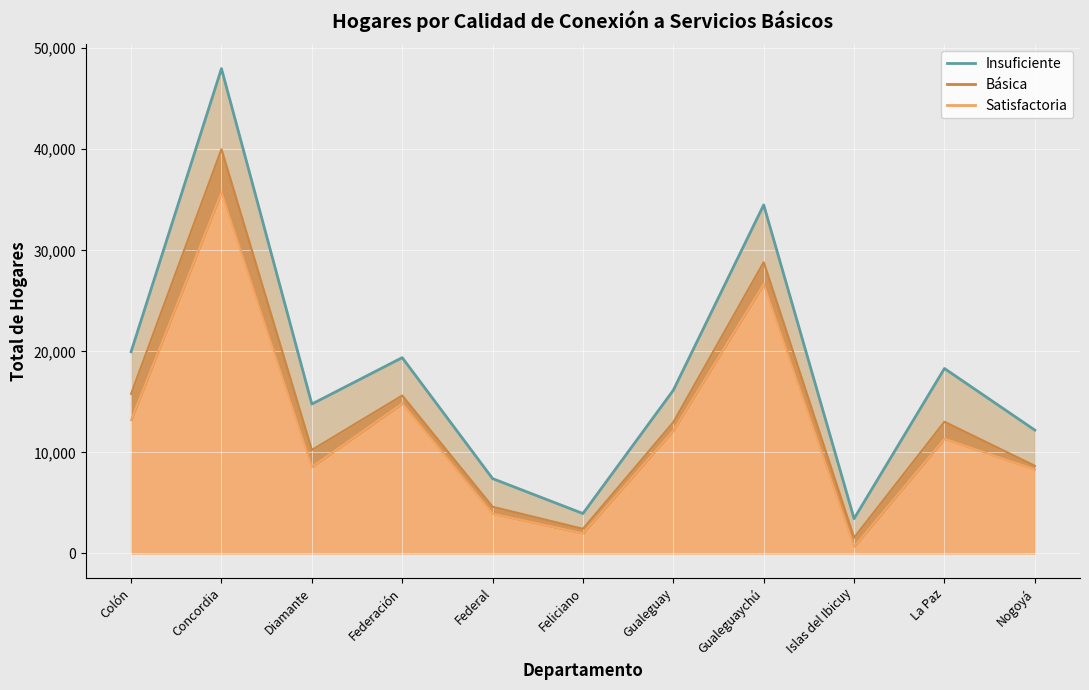

How many interior local valleys does the Satisfactoria series have?

3